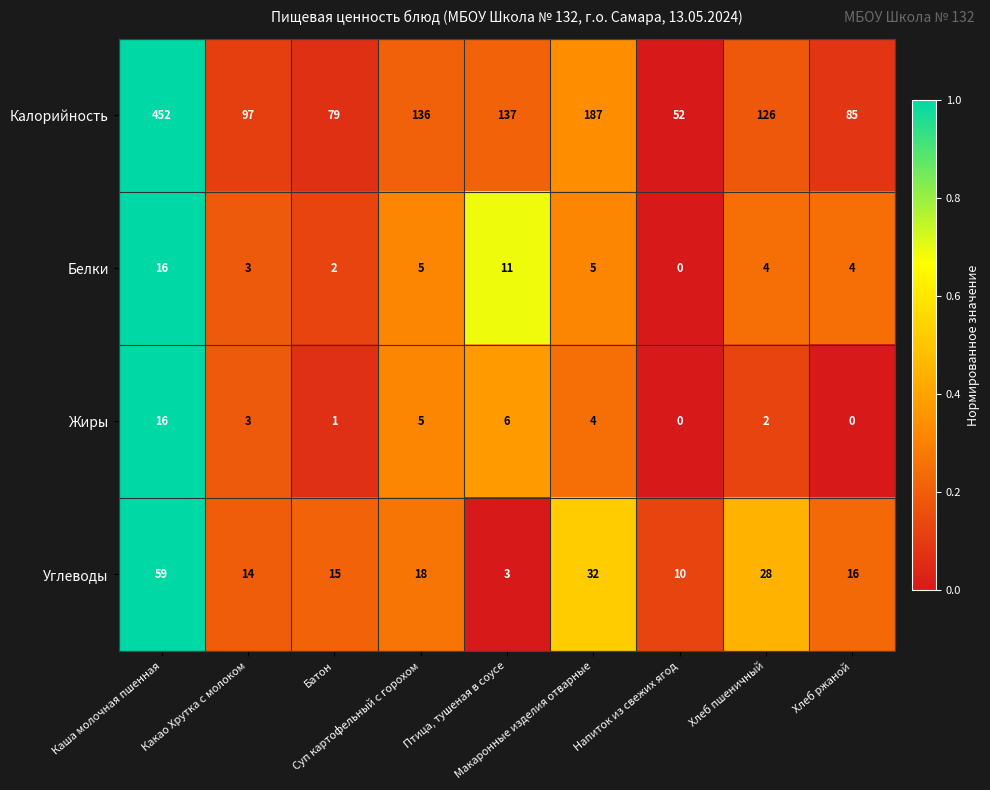

At how many categories does at least one series exceed 44?

9